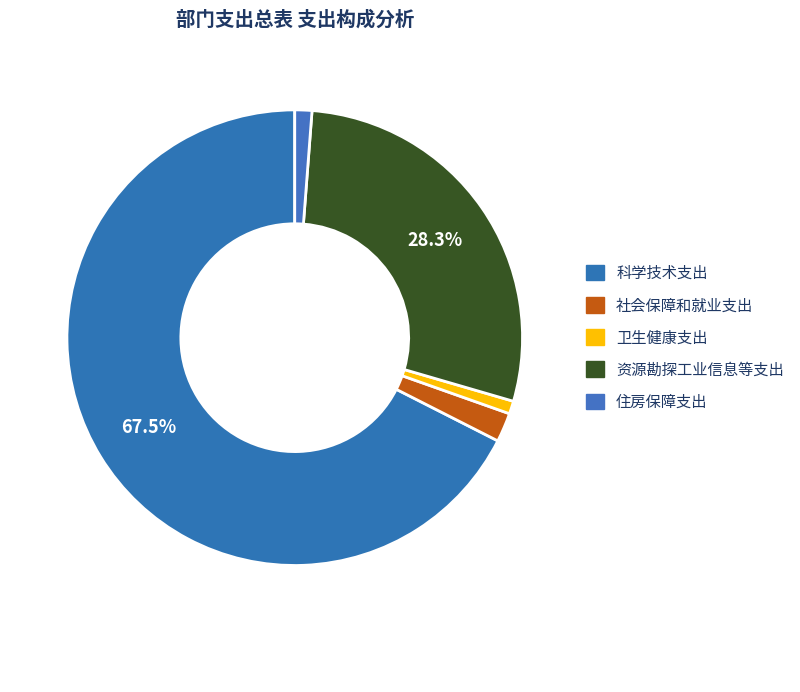

Which category has the biggest portion of the pie?

科学技术支出